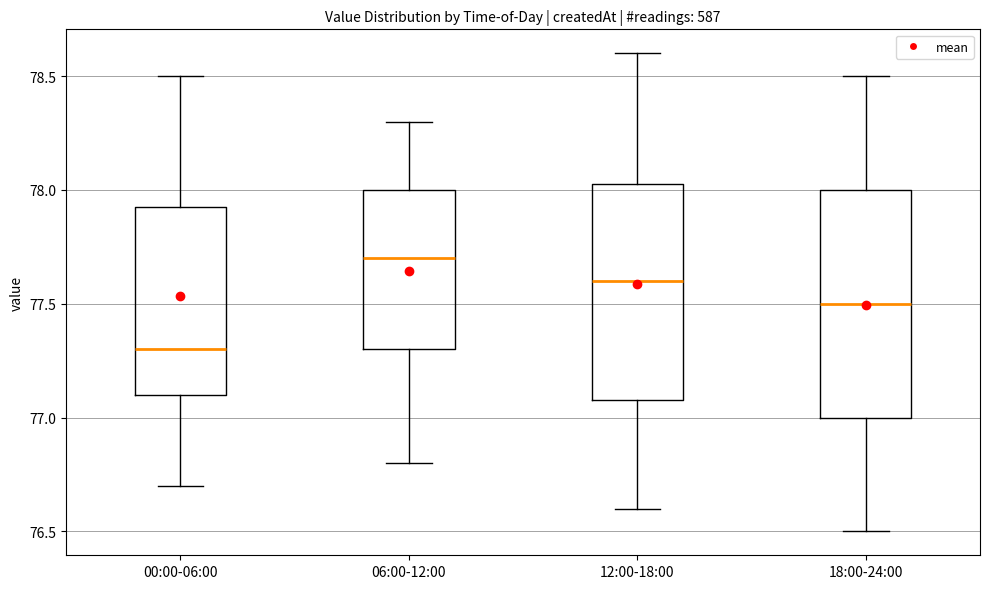

Reading left to right, read every box against the y-axis: the position of its median line, the range the box covers, and the ends of its whiskers. The values are not printed on the chart, so give them approximately, as read against the axis.

00:00-06:00: median 77.30, box 77.10 to 77.95, whiskers 76.70 to 78.50
06:00-12:00: median 77.70, box 77.30 to 78.00, whiskers 76.80 to 78.30
12:00-18:00: median 77.60, box 77.10 to 78.05, whiskers 76.60 to 78.60
18:00-24:00: median 77.50, box 77.00 to 78.00, whiskers 76.50 to 78.50